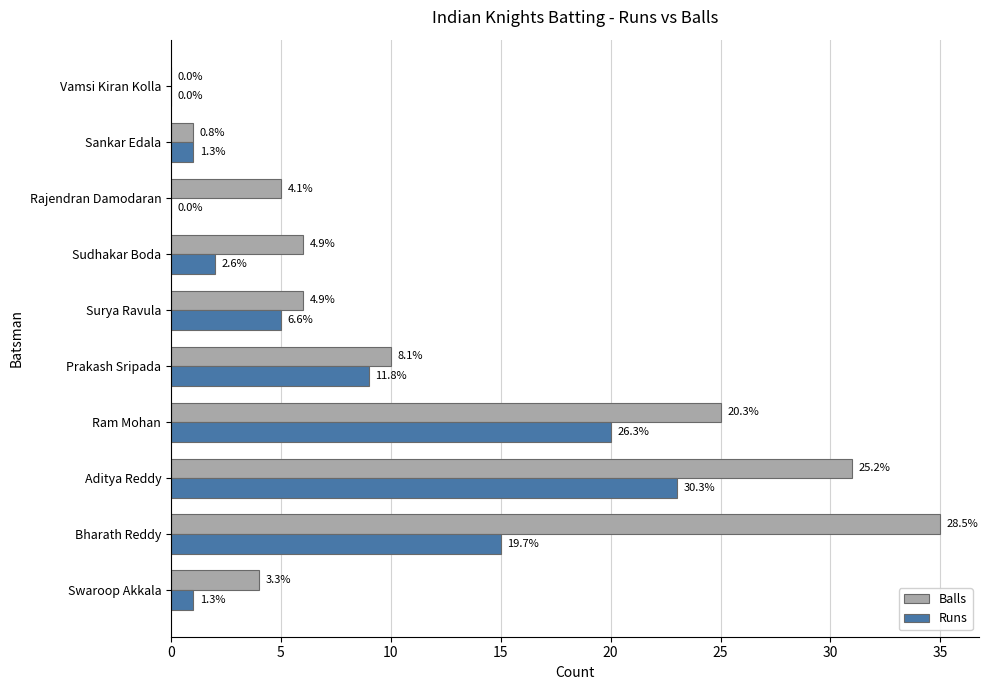

What are all the series names shown in the legend?

Balls, Runs